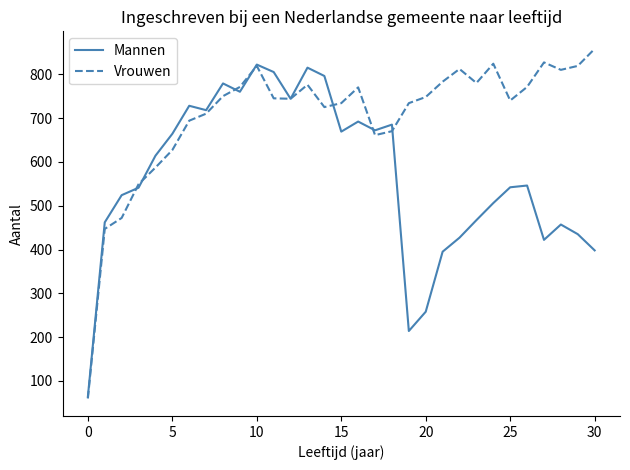

Which series has the largest total across all categories?

Vrouwen